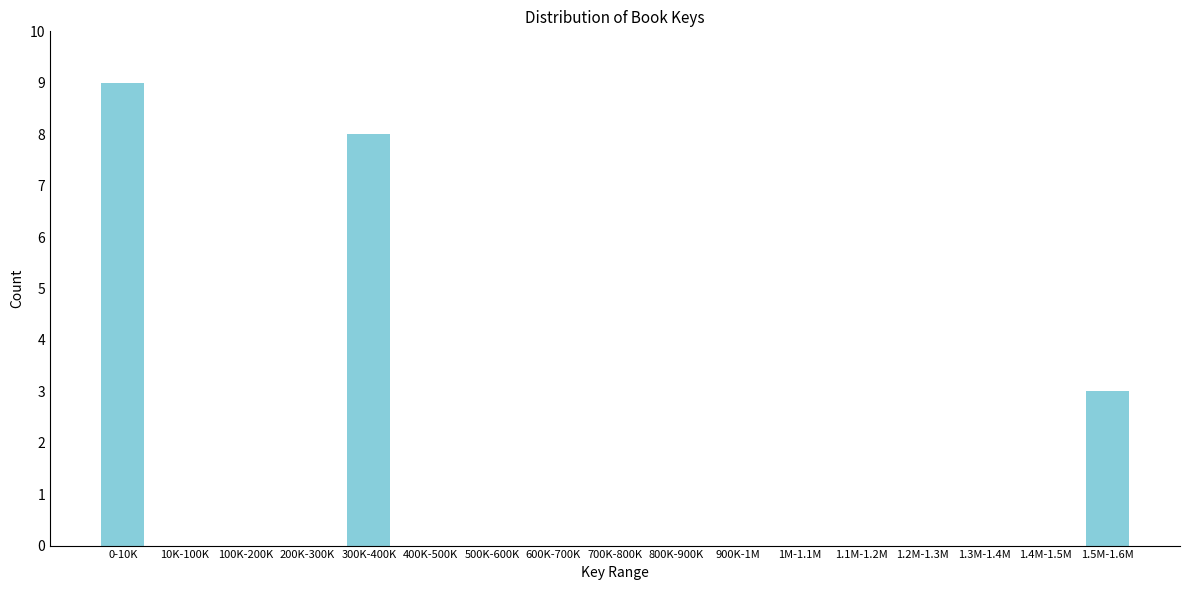

Reading right to left, transcribe all the data shown in this chart.

1.5M-1.6M=3	1.4M-1.5M=0	1.3M-1.4M=0	1.2M-1.3M=0	1.1M-1.2M=0	1M-1.1M=0	900K-1M=0	800K-900K=0	700K-800K=0	600K-700K=0	500K-600K=0	400K-500K=0	300K-400K=8	200K-300K=0	100K-200K=0	10K-100K=0	0-10K=9